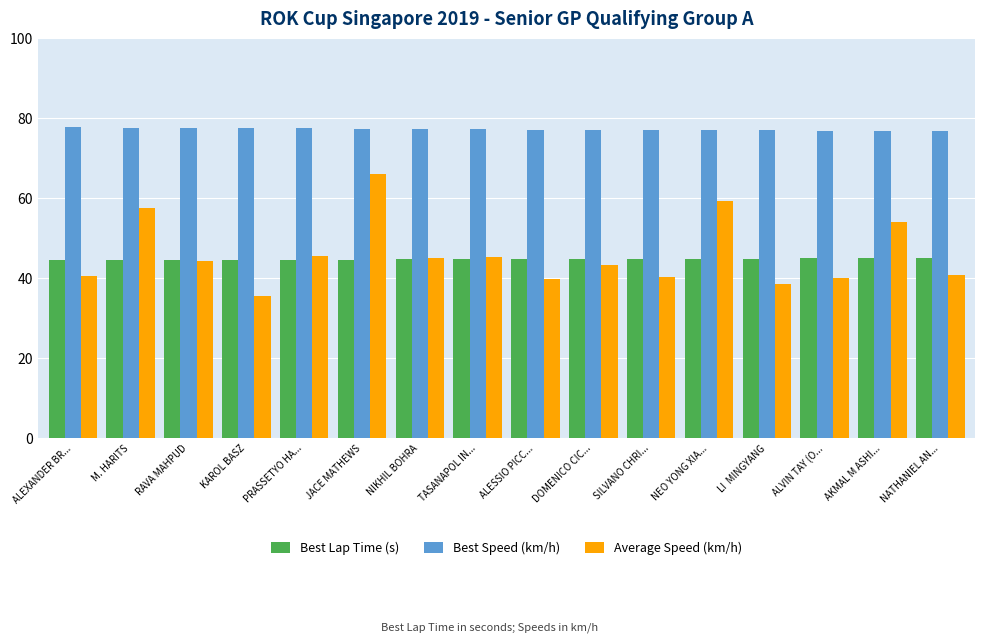

What is the difference between the maximum and minimum values in the Best Lap Time (s) series?

0.6